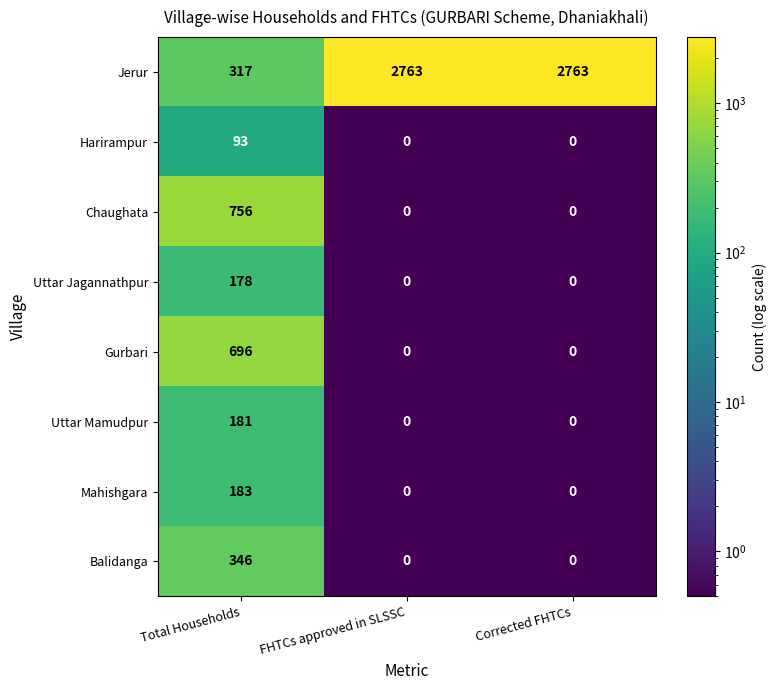

The Balidanga series shows -113 at Corrected FHTCs. True or false?

False